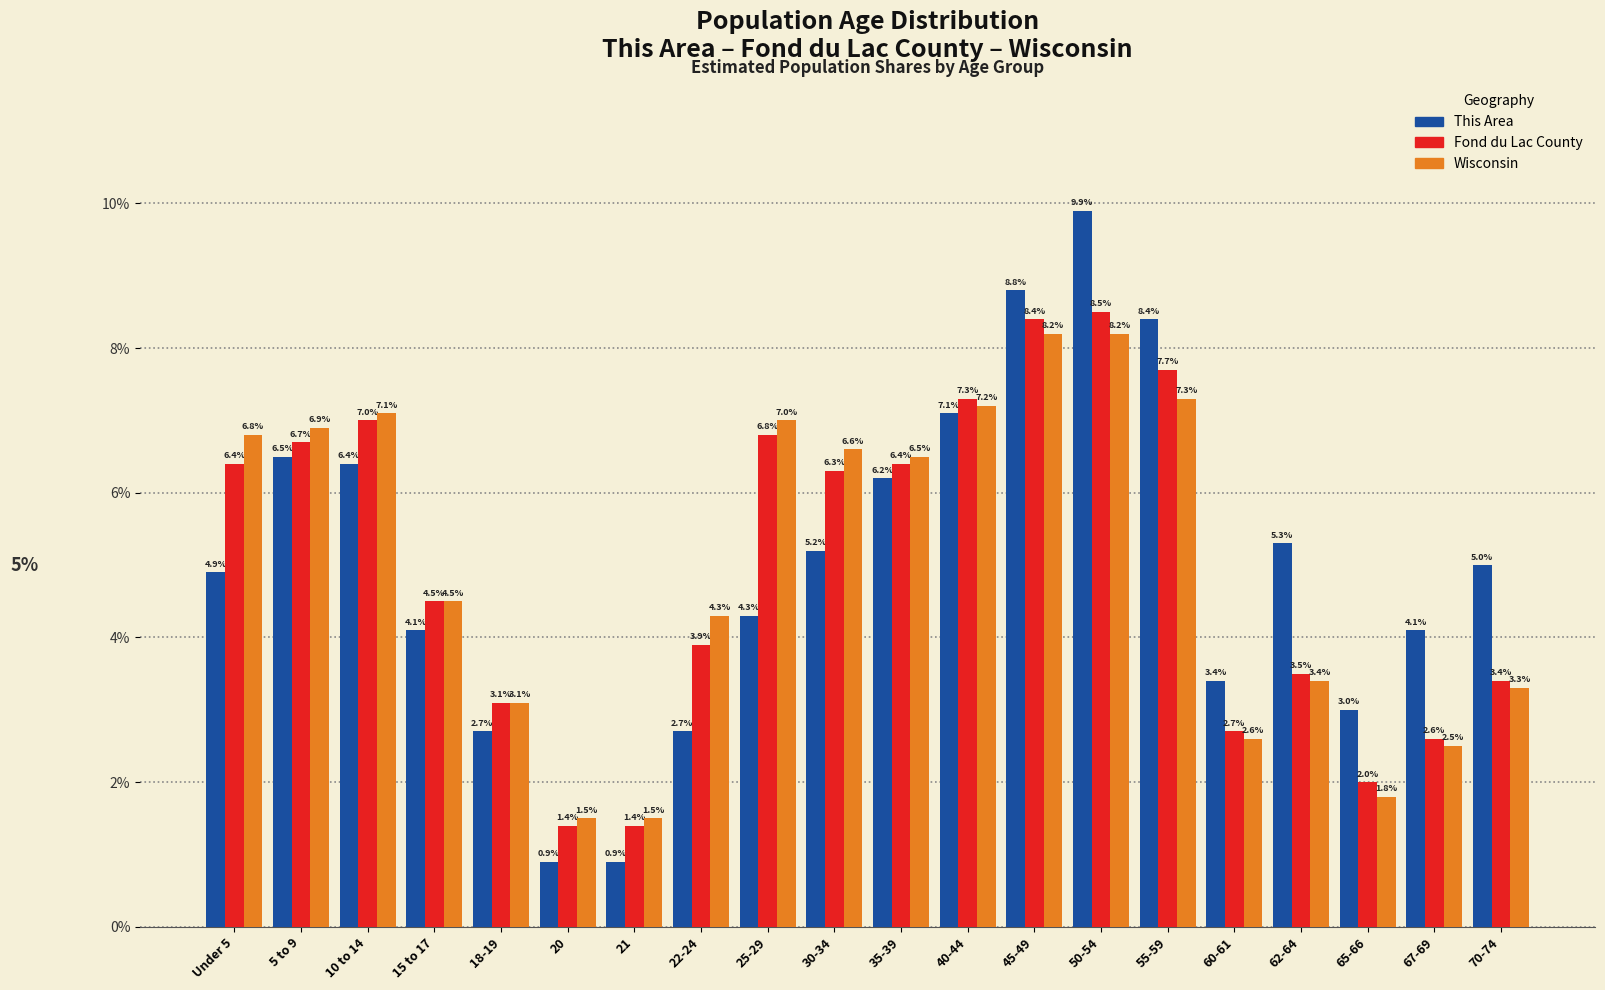

Reading right to left, what are all the values shown in this chart?

This Area: 5.0	4.1	3.0	5.3	3.4	8.4	9.9	8.8	7.1	6.2	5.2	4.3	2.7	0.9	0.9	2.7	4.1	6.4	6.5	4.9
Fond du Lac County: 3.4	2.6	2.0	3.5	2.7	7.7	8.5	8.4	7.3	6.4	6.3	6.8	3.9	1.4	1.4	3.1	4.5	7.0	6.7	6.4
Wisconsin: 3.3	2.5	1.8	3.4	2.6	7.3	8.2	8.2	7.2	6.5	6.6	7.0	4.3	1.5	1.5	3.1	4.5	7.1	6.9	6.8